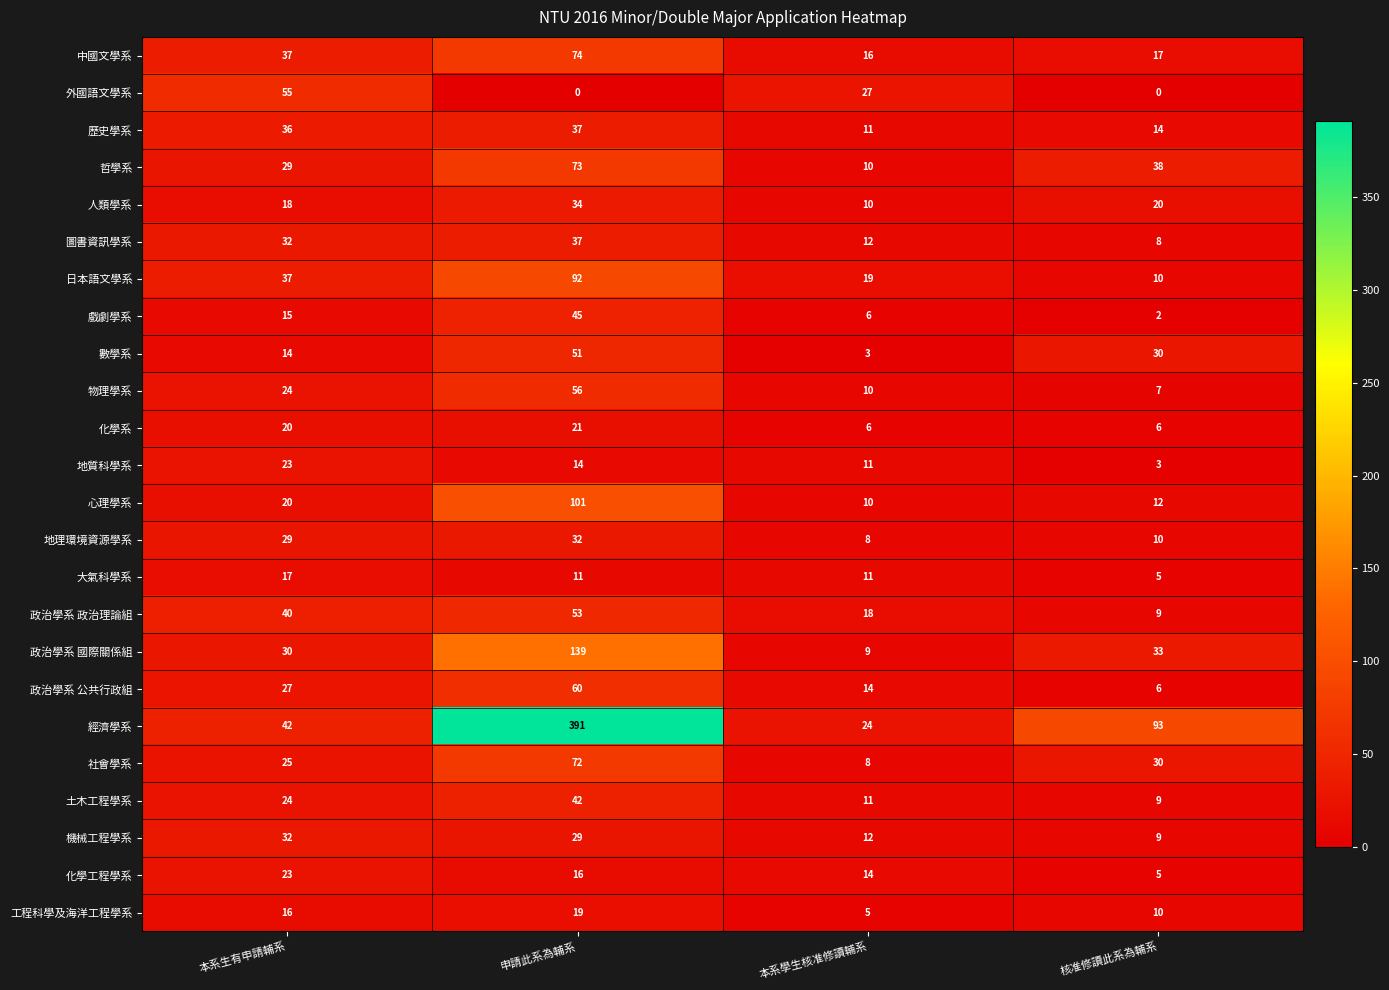

Which category has the highest value across all series?

申請此系為輔系